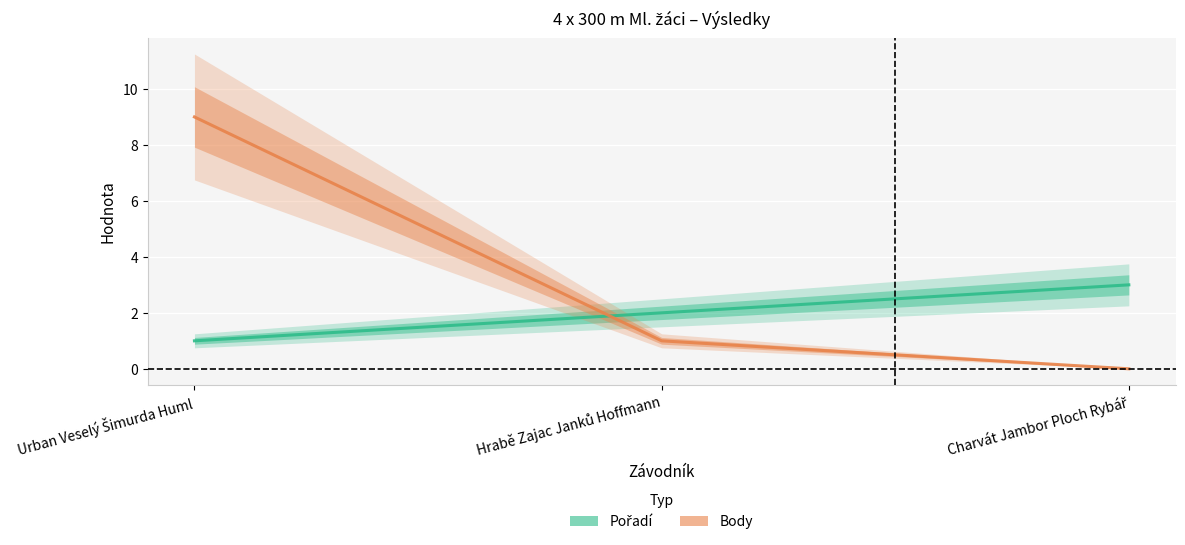

What are all the series names shown in the legend?

Pořadí, Body